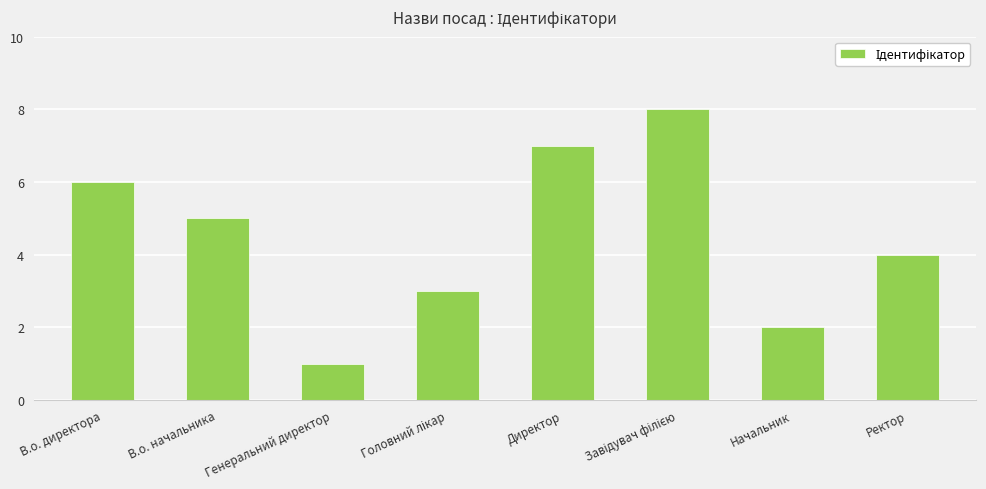

True or false: the data shows 1 at Генеральний директор.

True